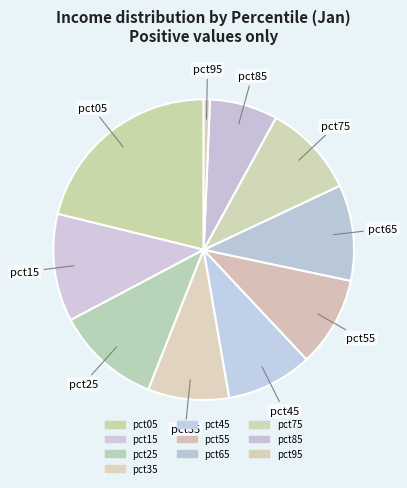

How many slices are in this pie chart?

10